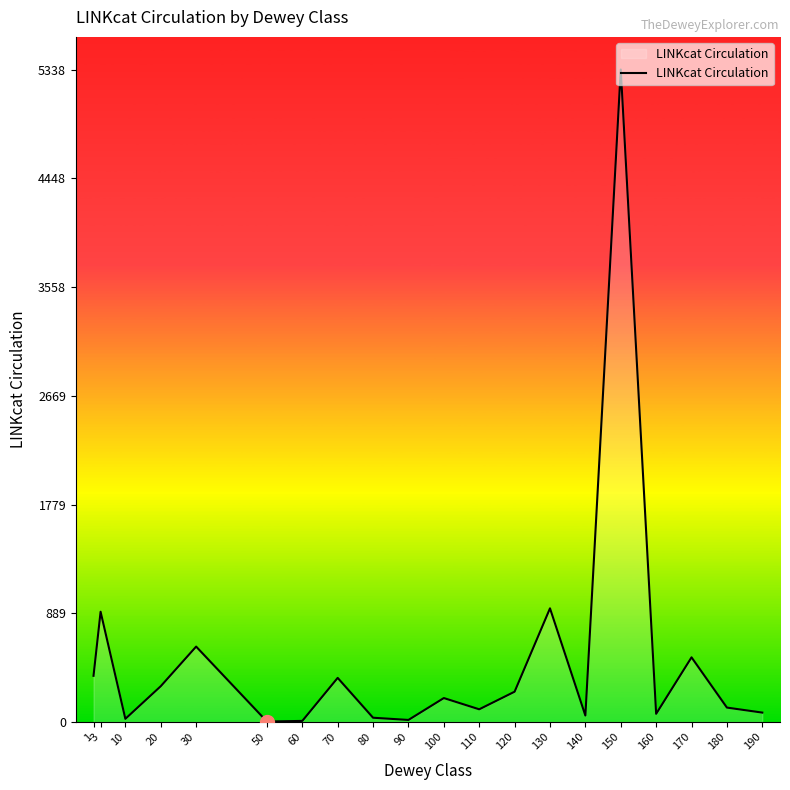

How many lines are shown in the chart?

1